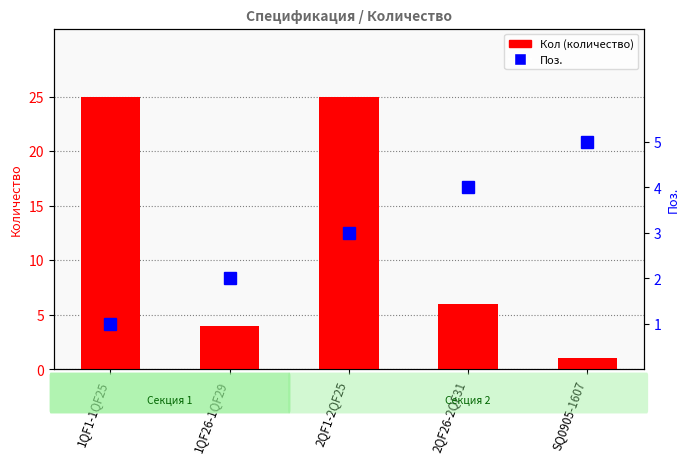

What is the average value of the Кол (количество) series?

12